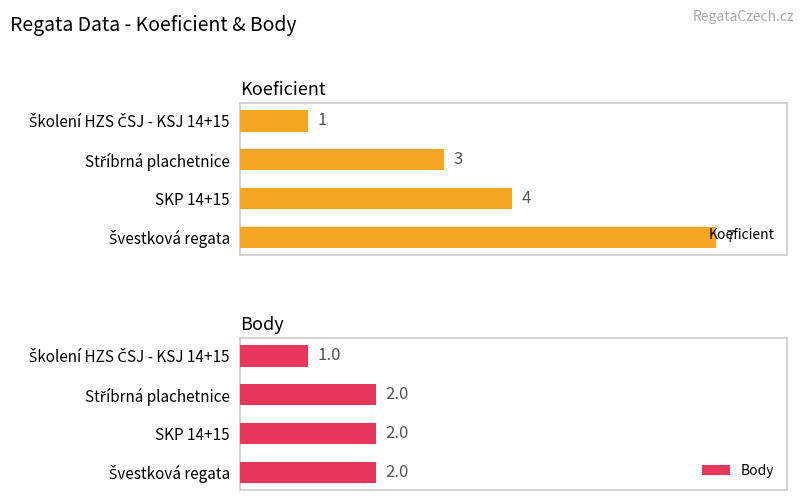

What is the lowest value of the Koeficient series?

1